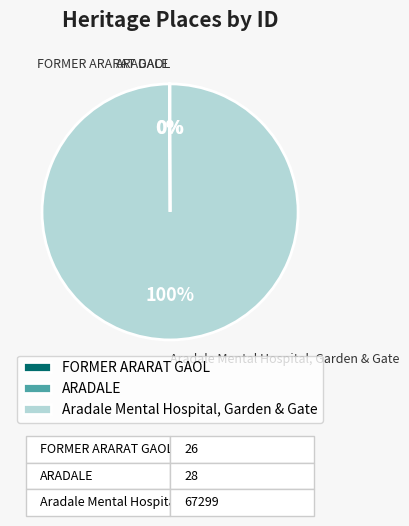

True or false: Aradale Mental Hospital, Garden & Gate accounts for 86% of the total.

False